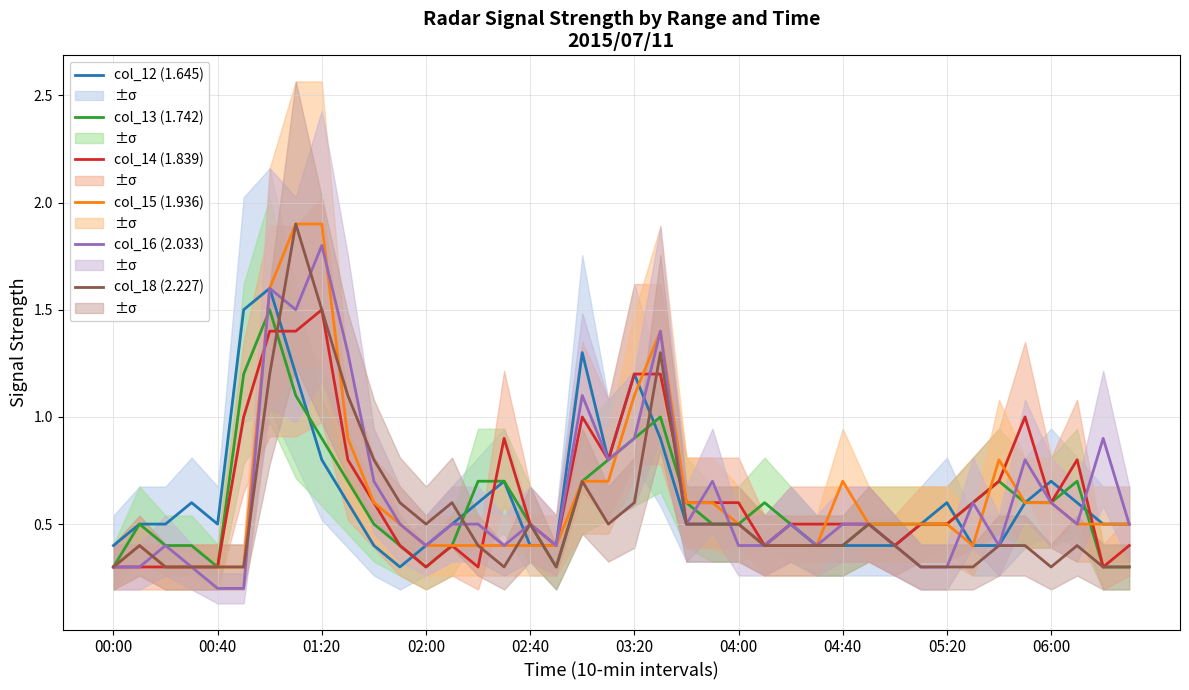

Reading left to right, what are all the values shown in this chart?

col_12 (1.645): 0.4	0.5	0.5	0.6	0.5	1.5	1.6	1.2	0.8	0.6	0.4	0.3	0.4	0.5	0.6	0.7	0.4	0.4	1.3	0.8	1.2	0.9	0.5	0.5	0.5	0.4	0.5	0.4	0.4	0.4	0.4	0.5	0.6	0.4	0.4	0.6	0.7	0.6	0.5	0.5
col_13 (1.742): 0.3	0.5	0.4	0.4	0.3	1.2	1.5	1.1	0.9	0.7	0.5	0.4	0.3	0.4	0.7	0.7	0.5	0.3	0.7	0.8	0.9	1.0	0.6	0.5	0.5	0.6	0.5	0.4	0.4	0.5	0.5	0.5	0.5	0.6	0.7	0.6	0.6	0.7	0.3	0.3
col_14 (1.839): 0.3	0.3	0.3	0.3	0.3	1.0	1.4	1.4	1.5	0.8	0.6	0.4	0.3	0.4	0.3	0.9	0.5	0.4	1.0	0.8	1.2	1.2	0.6	0.6	0.6	0.4	0.5	0.5	0.5	0.5	0.4	0.5	0.5	0.6	0.7	1.0	0.6	0.8	0.3	0.4
col_15 (1.936): 0.3	0.4	0.3	0.3	0.3	0.3	1.6	1.9	1.9	0.9	0.6	0.5	0.4	0.4	0.4	0.4	0.4	0.4	0.7	0.7	1.1	1.4	0.6	0.6	0.5	0.4	0.4	0.4	0.7	0.5	0.5	0.5	0.5	0.4	0.8	0.6	0.6	0.5	0.5	0.5
col_16 (2.033): 0.3	0.3	0.4	0.3	0.2	0.2	1.6	1.5	1.8	1.3	0.7	0.5	0.4	0.5	0.5	0.4	0.5	0.4	1.1	0.8	0.9	1.4	0.5	0.7	0.4	0.4	0.5	0.4	0.5	0.5	0.4	0.3	0.3	0.6	0.4	0.8	0.6	0.5	0.9	0.5
col_18 (2.227): 0.3	0.4	0.3	0.3	0.3	0.3	1.2	1.9	1.5	1.1	0.8	0.6	0.5	0.6	0.4	0.3	0.5	0.3	0.7	0.5	0.6	1.3	0.5	0.5	0.5	0.4	0.4	0.4	0.4	0.5	0.4	0.3	0.3	0.3	0.4	0.4	0.3	0.4	0.3	0.3